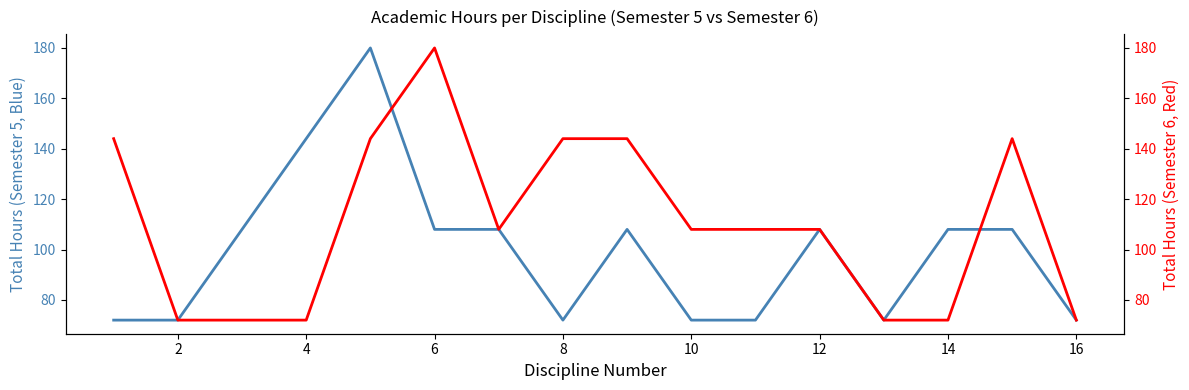

How many times do Total Hours Sem6 and Total Hours Sem5 cross each other?

2